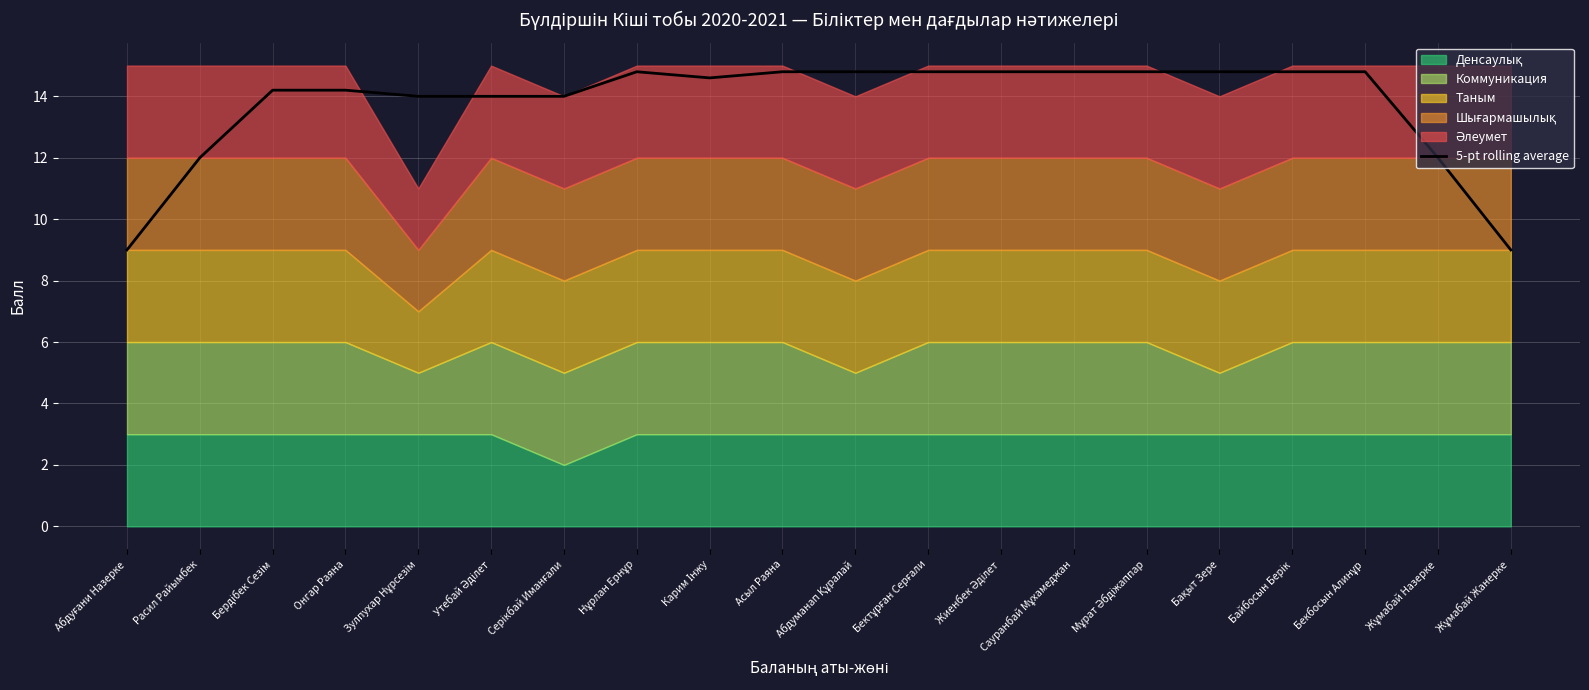

At which category does the chart reach its minimum across all series?

Абдуғани Назерке